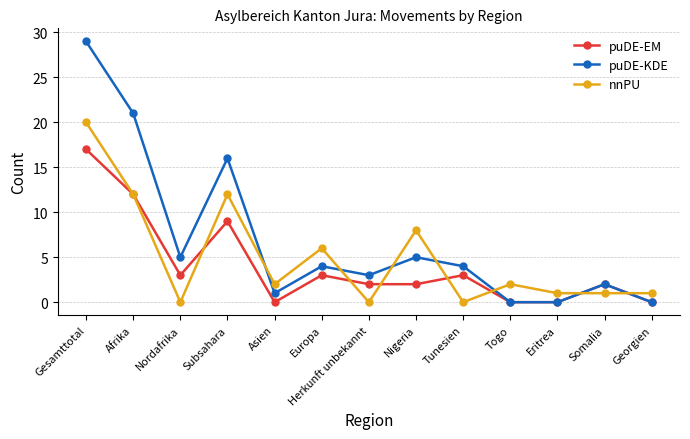

How many data points in nnPU are less than 2?

6